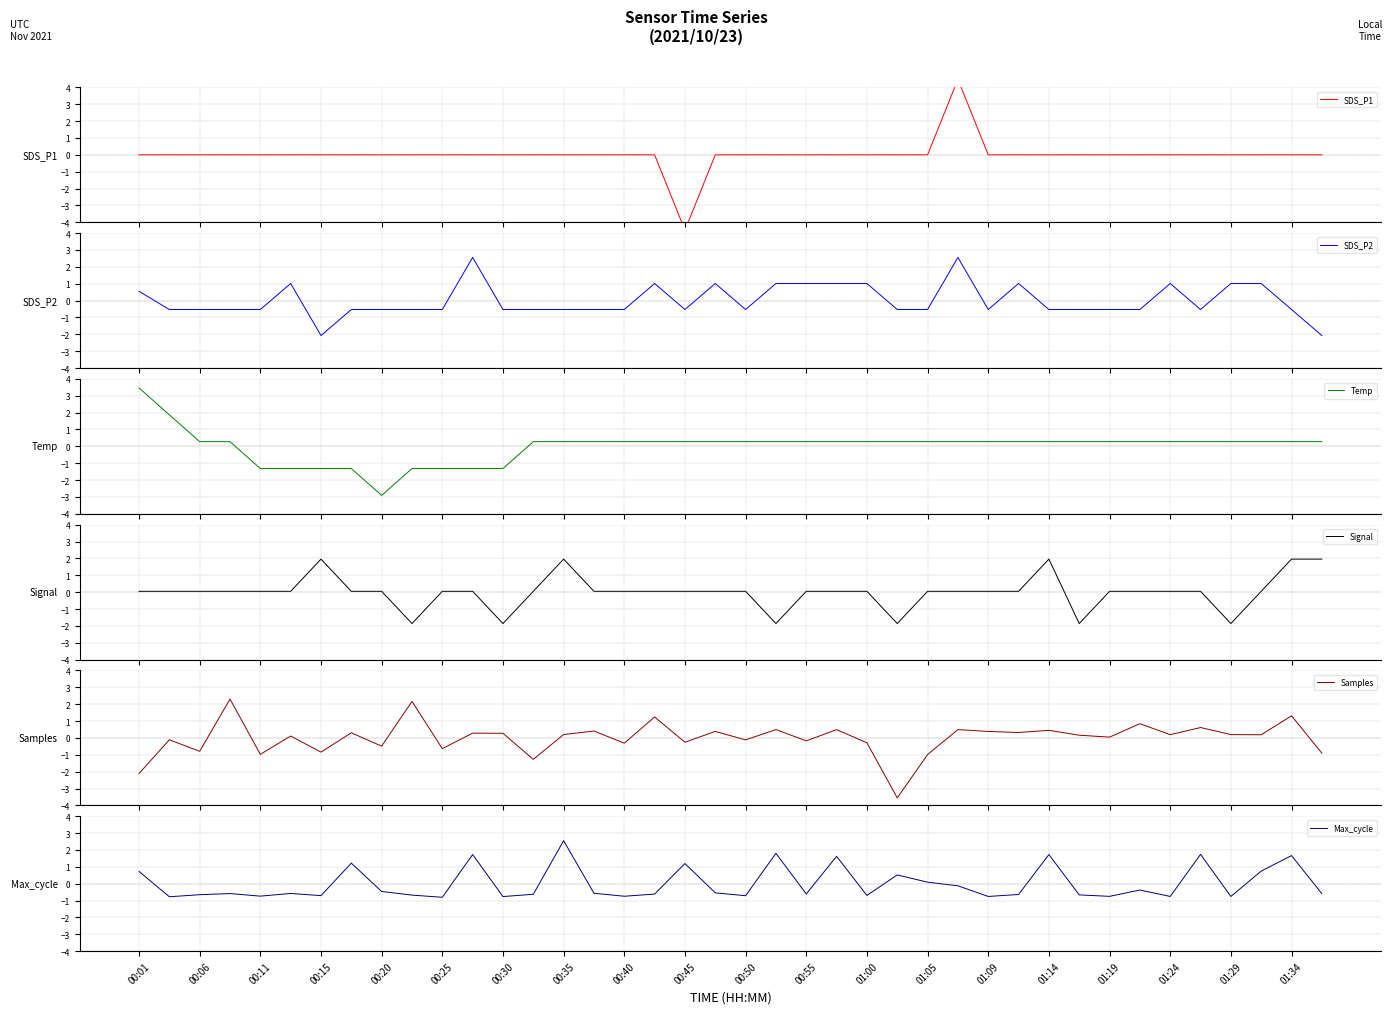

Which series has the widest spread of values?

SDS_P1